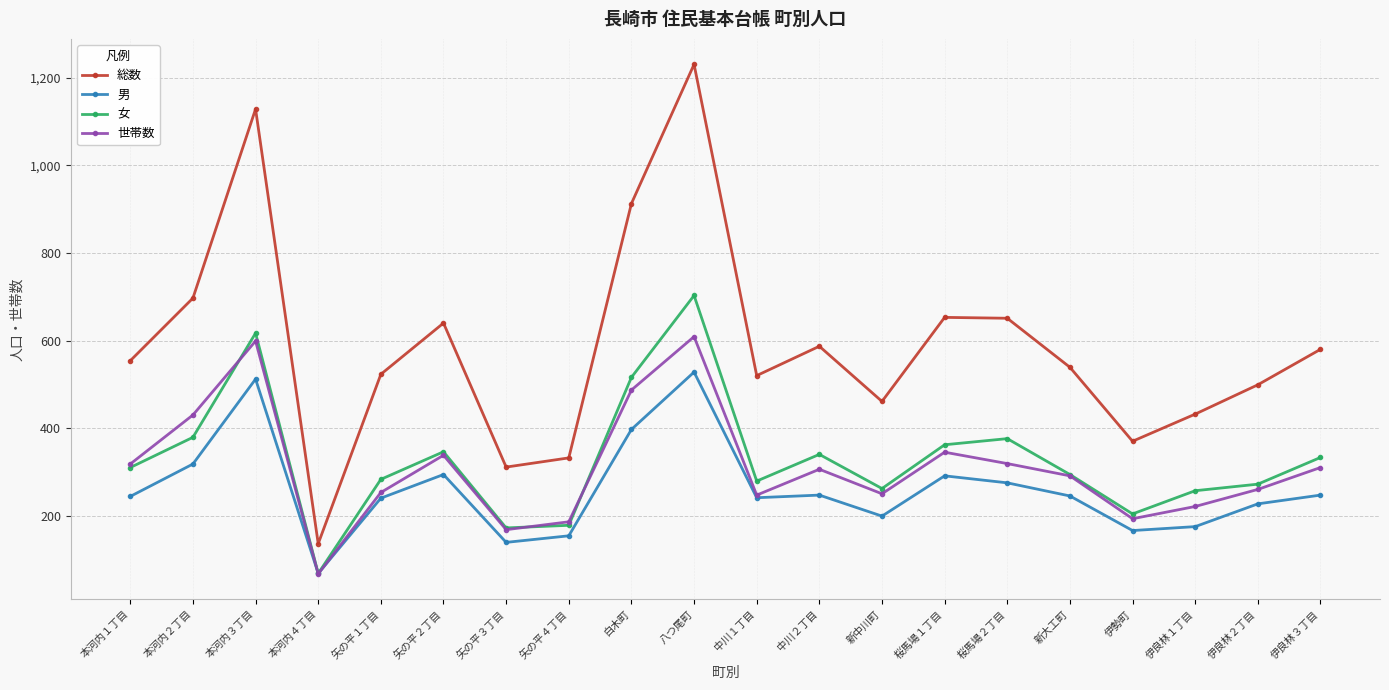

What is the difference between the maximum and minimum values in the 女 series?

635